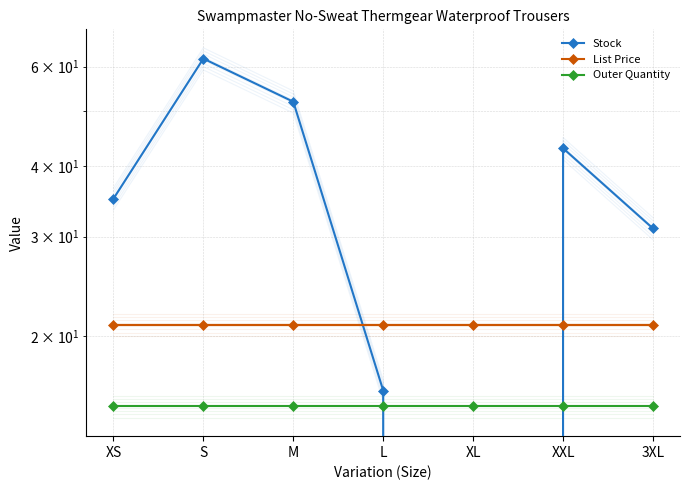

What is the label of the 3rd point from the right?

XL